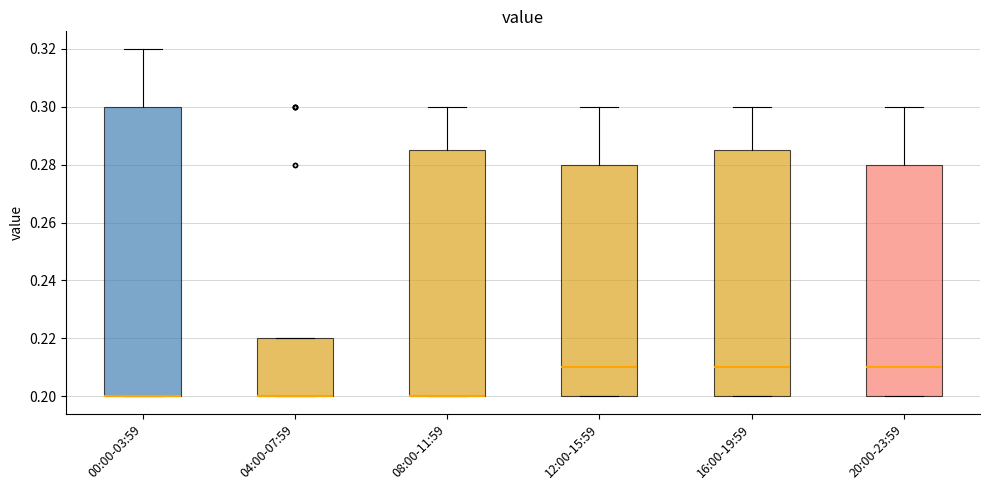

Reading left to right, read every box against the y-axis: the position of its median line, the range the box covers, and the ends of its whiskers. The values are not printed on the chart, so give them approximately, as read against the axis.

00:00-03:59: median 0.200 (drawn on the box's lower edge), box 0.200 to 0.300, whiskers 0.200 to 0.320
04:00-07:59: median 0.200 (drawn on the box's lower edge), box 0.200 to 0.220, whiskers 0.200 to 0.220
08:00-11:59: median 0.200 (drawn on the box's lower edge), box 0.200 to 0.286, whiskers 0.200 to 0.300
12:00-15:59: median 0.210, box 0.200 to 0.280, whiskers 0.200 to 0.300
16:00-19:59: median 0.210, box 0.200 to 0.286, whiskers 0.200 to 0.300
20:00-23:59: median 0.210, box 0.200 to 0.280, whiskers 0.200 to 0.300